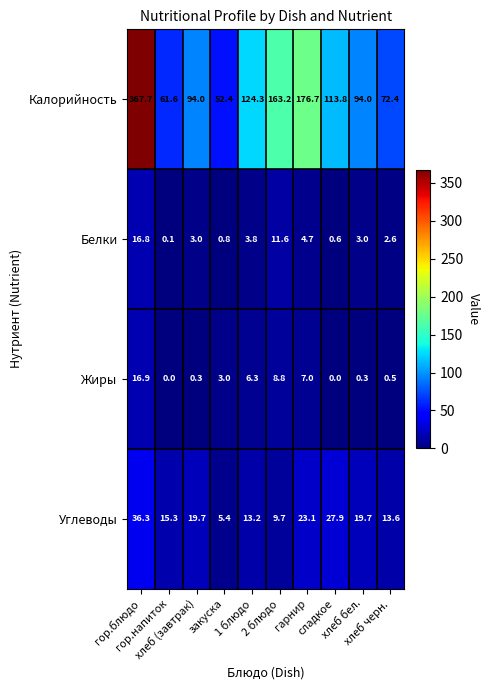

Which series has the largest total across all categories?

Калорийность